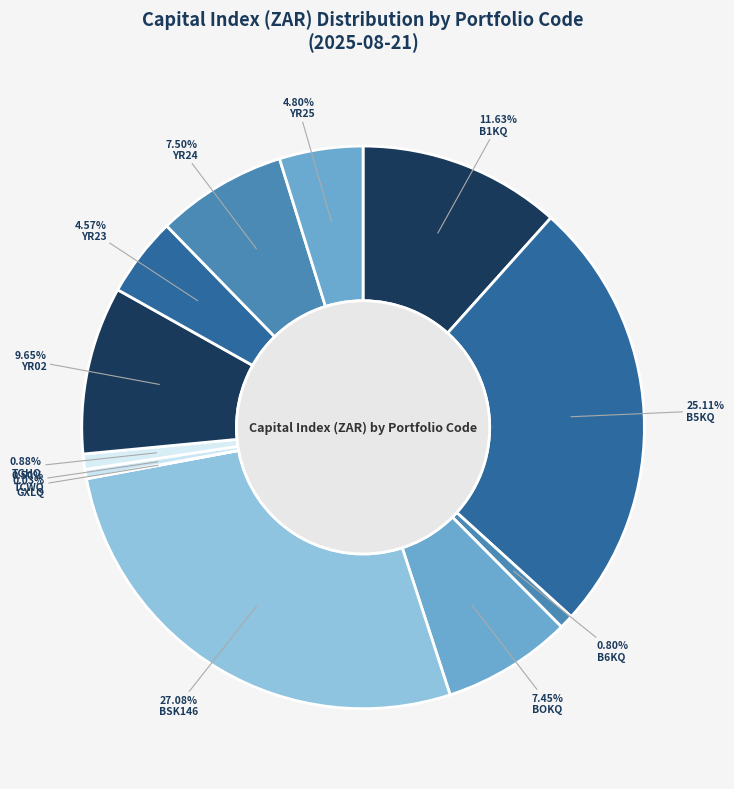

Which category has the smallest portion of the pie?

GXLQ